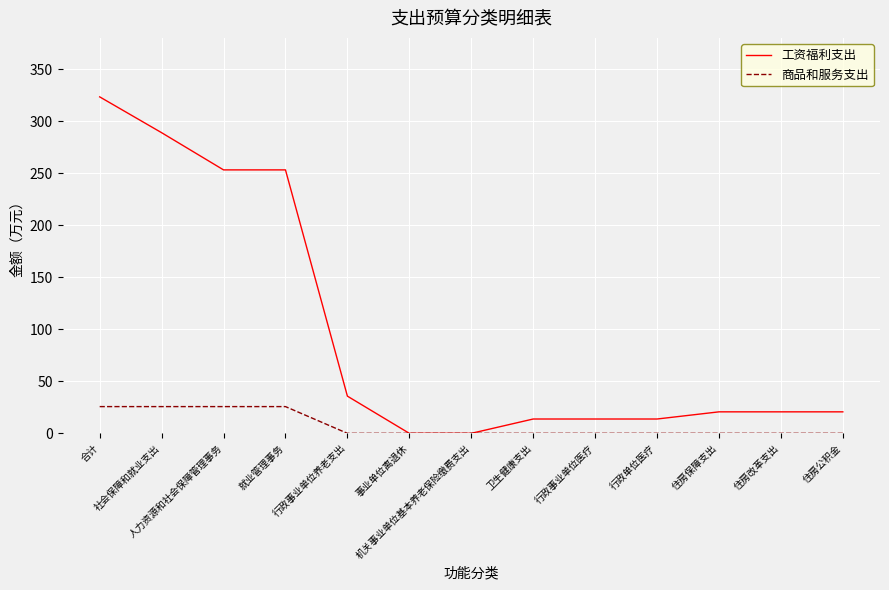

Is it true that 商品和服务支出 equals 25.7 at 社会保障和就业支出?

True